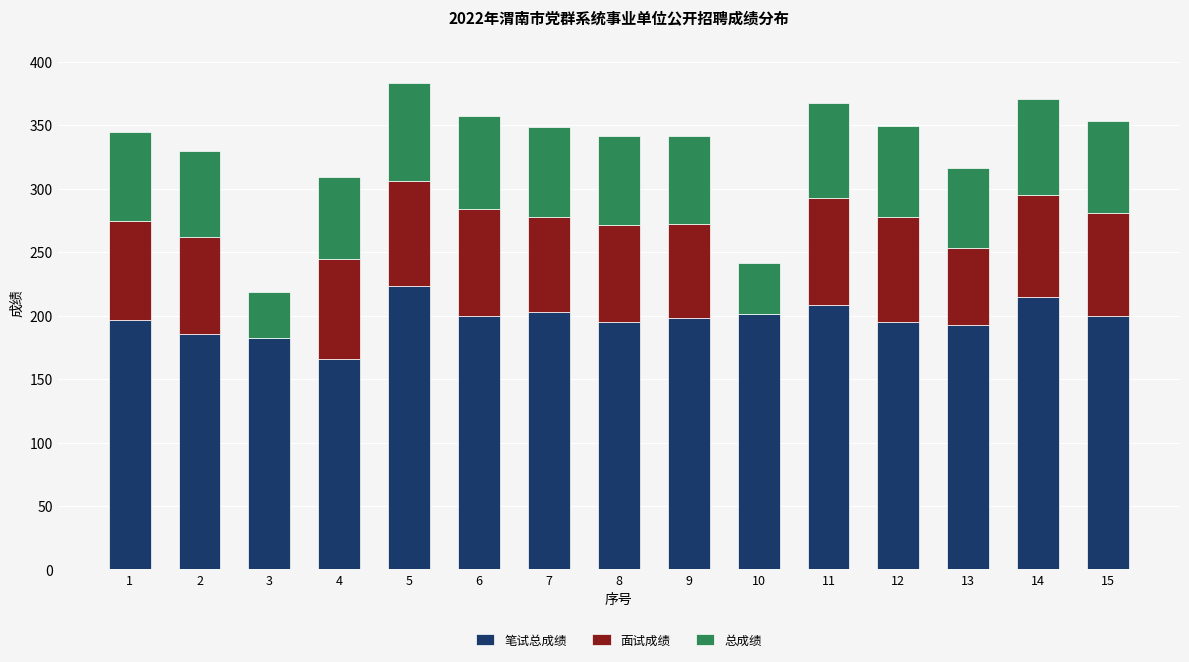

What is the total value across all series at 5?

383.6